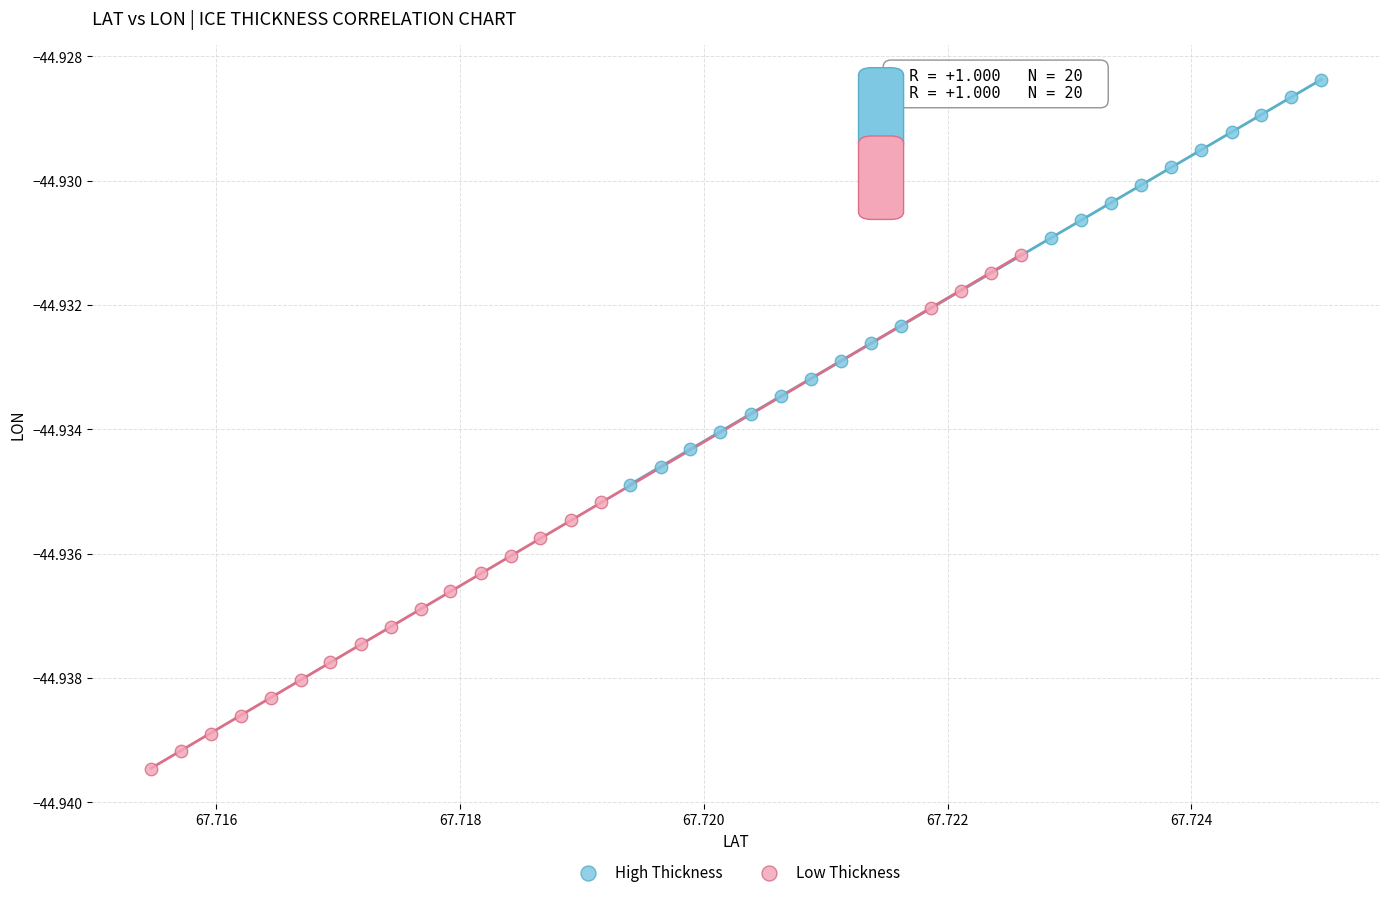

Which series contains the lowest Y value?

Low Thickness